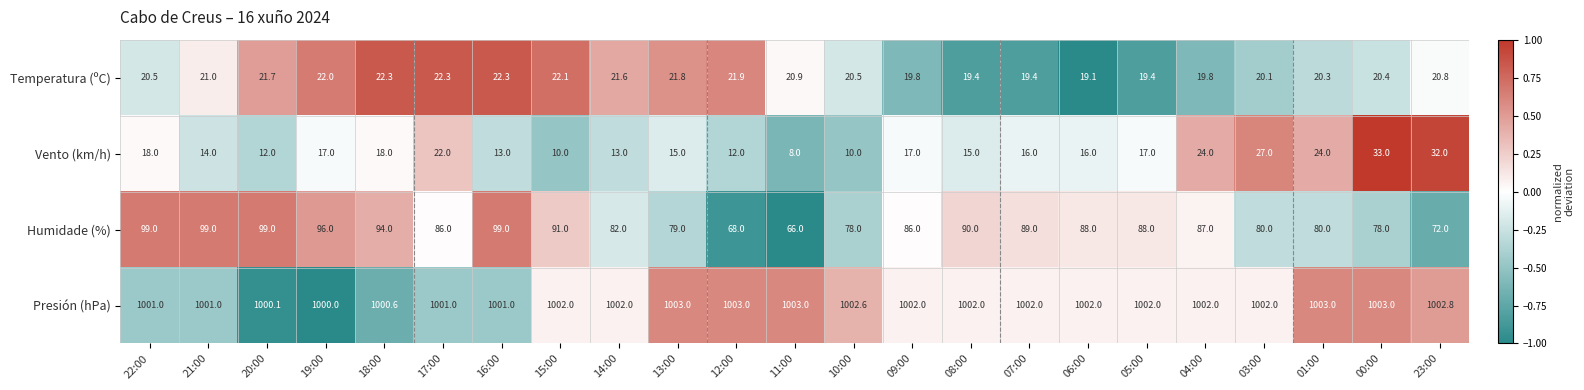

What is the spread (max minus min) of values at 21:00?

987.0